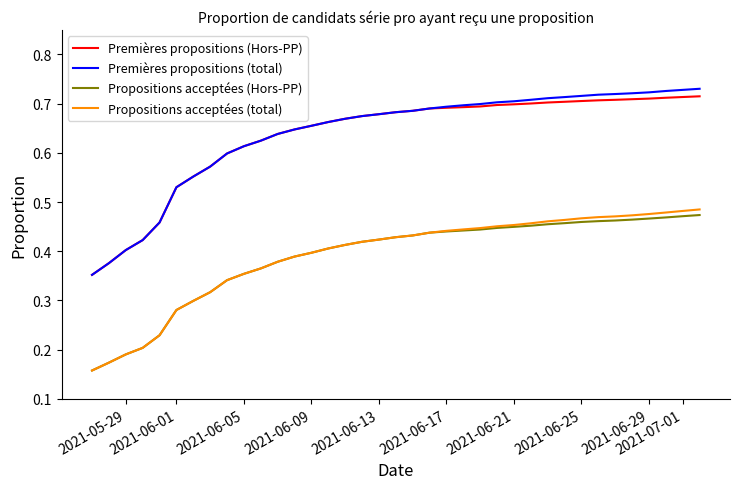

True or false: Premières propositions (total) and Propositions acceptées (total) cross at least once.

False